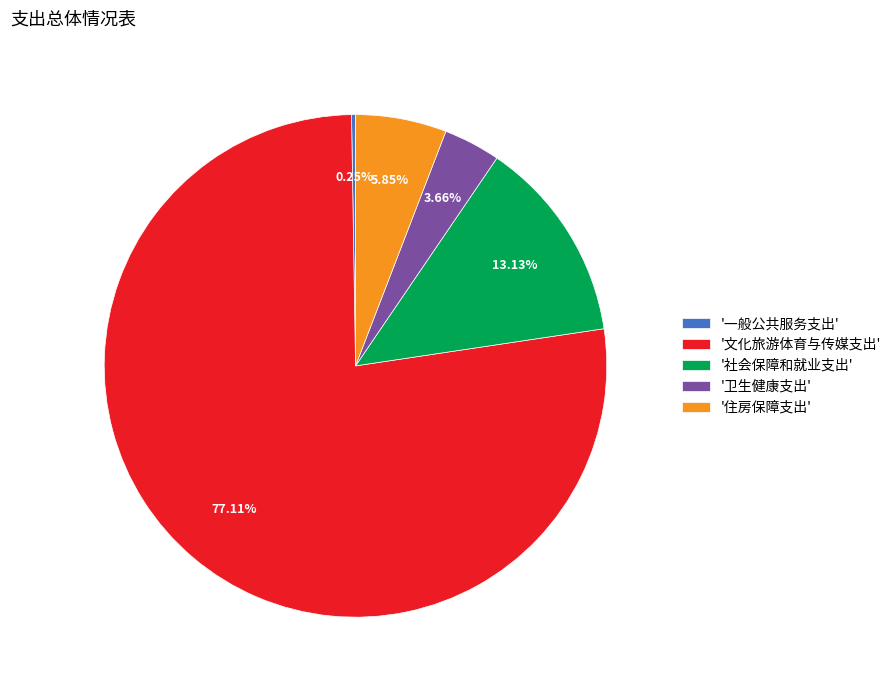

Does any single category account for the majority?

Yes